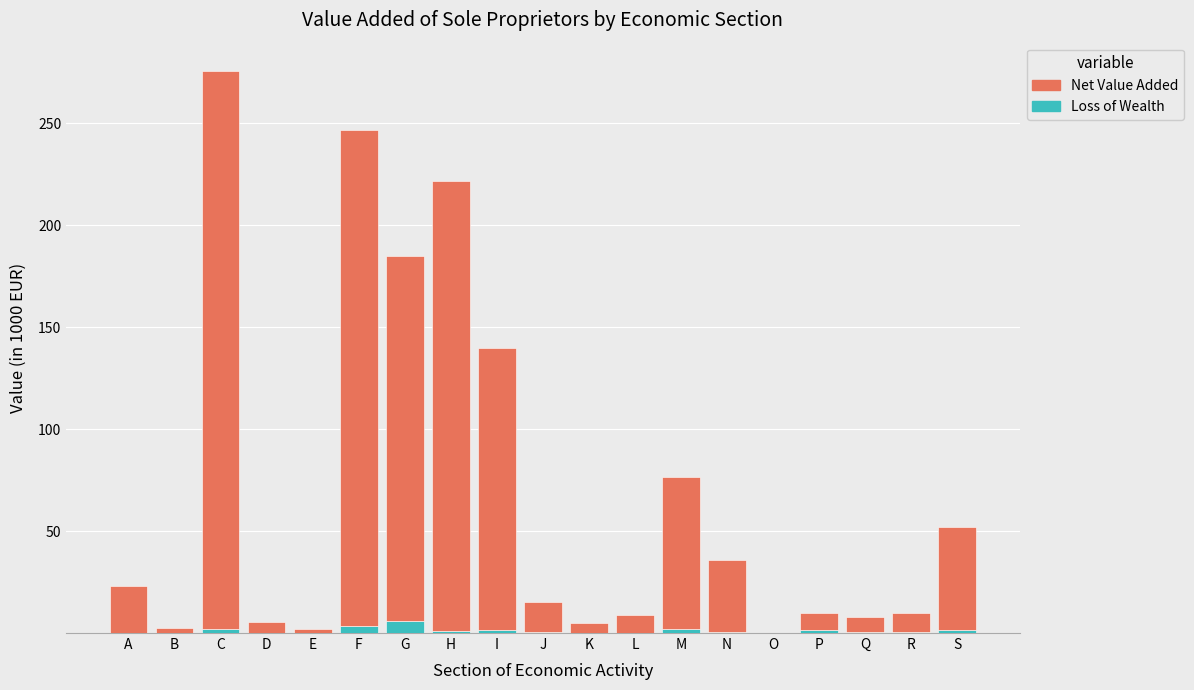

What is the sum of the Loss of Wealth values at E and R?

0.5